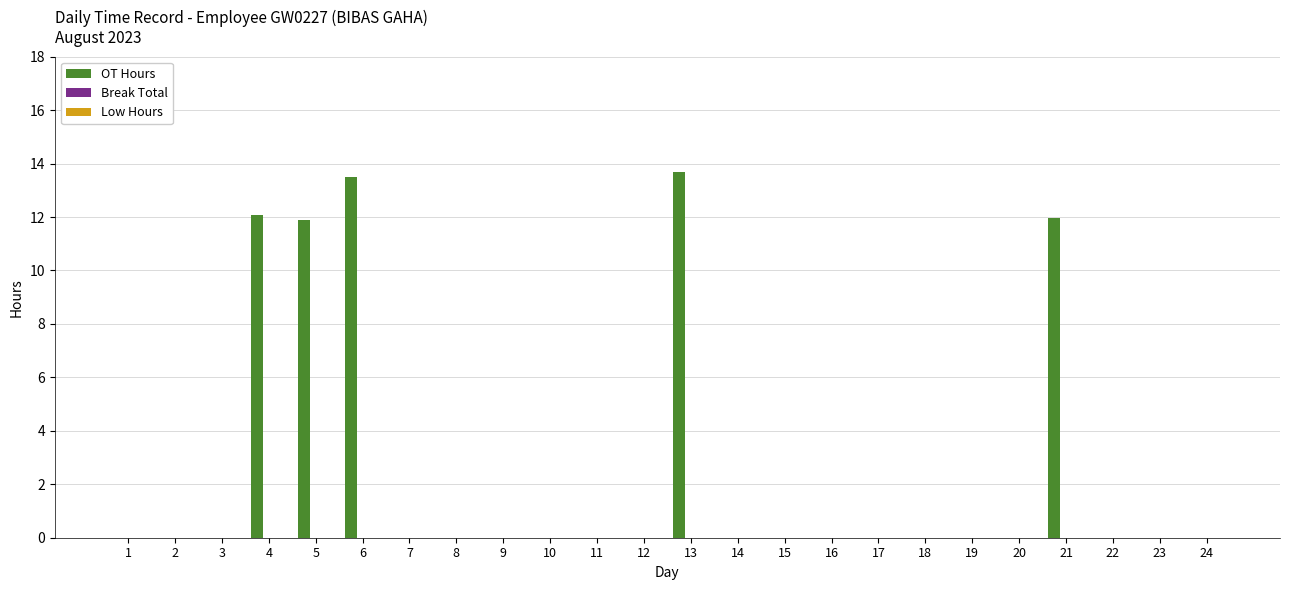

What is the maximum value shown in the chart?

13.7